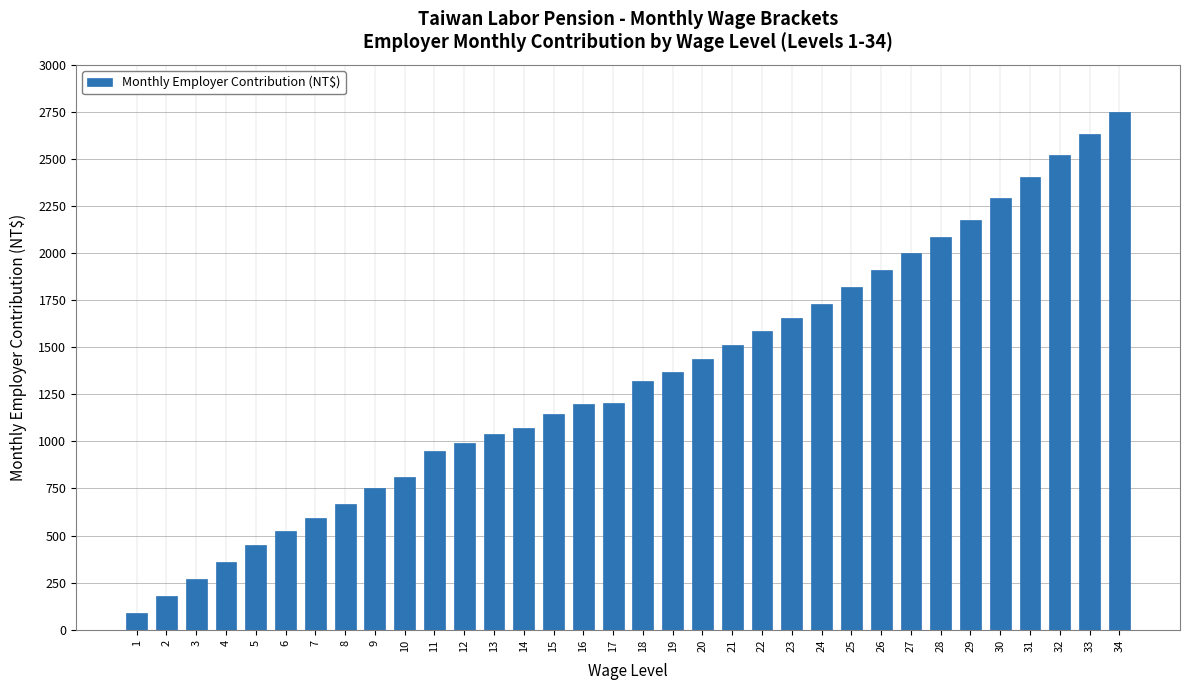

Between 16 and 18, which is larger?

18